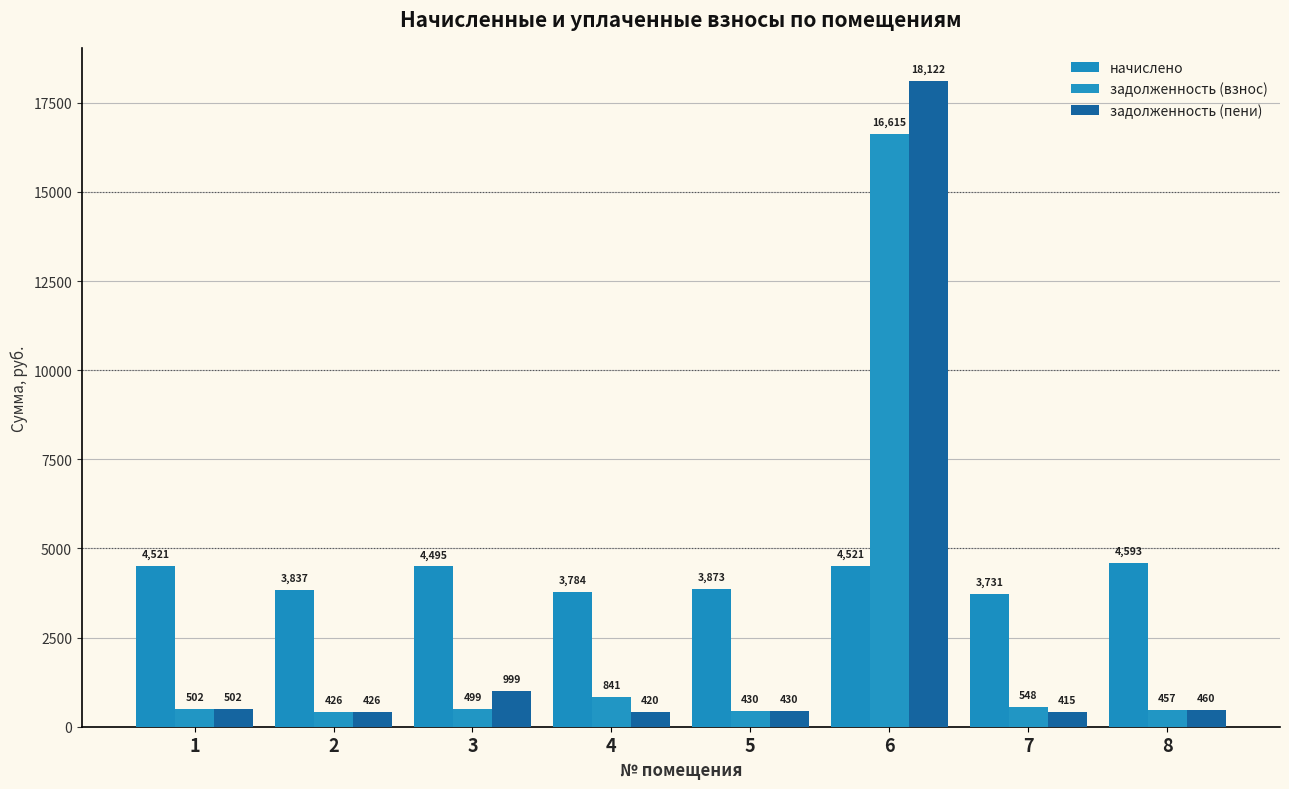

At which category is the sum across all series the highest?

6